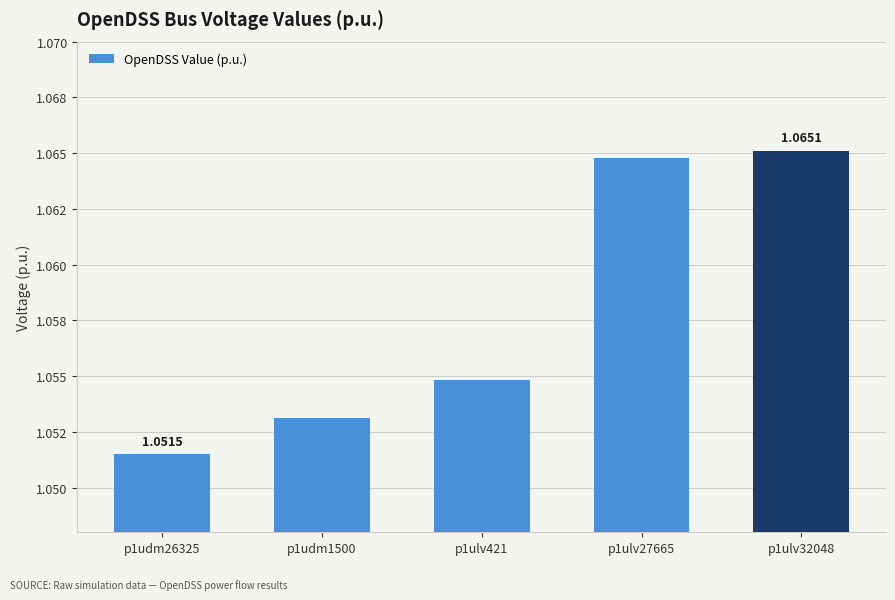

List the labels in order of value, largest first.

p1ulv32048, p1ulv27665, p1ulv421, p1udm1500, p1udm26325